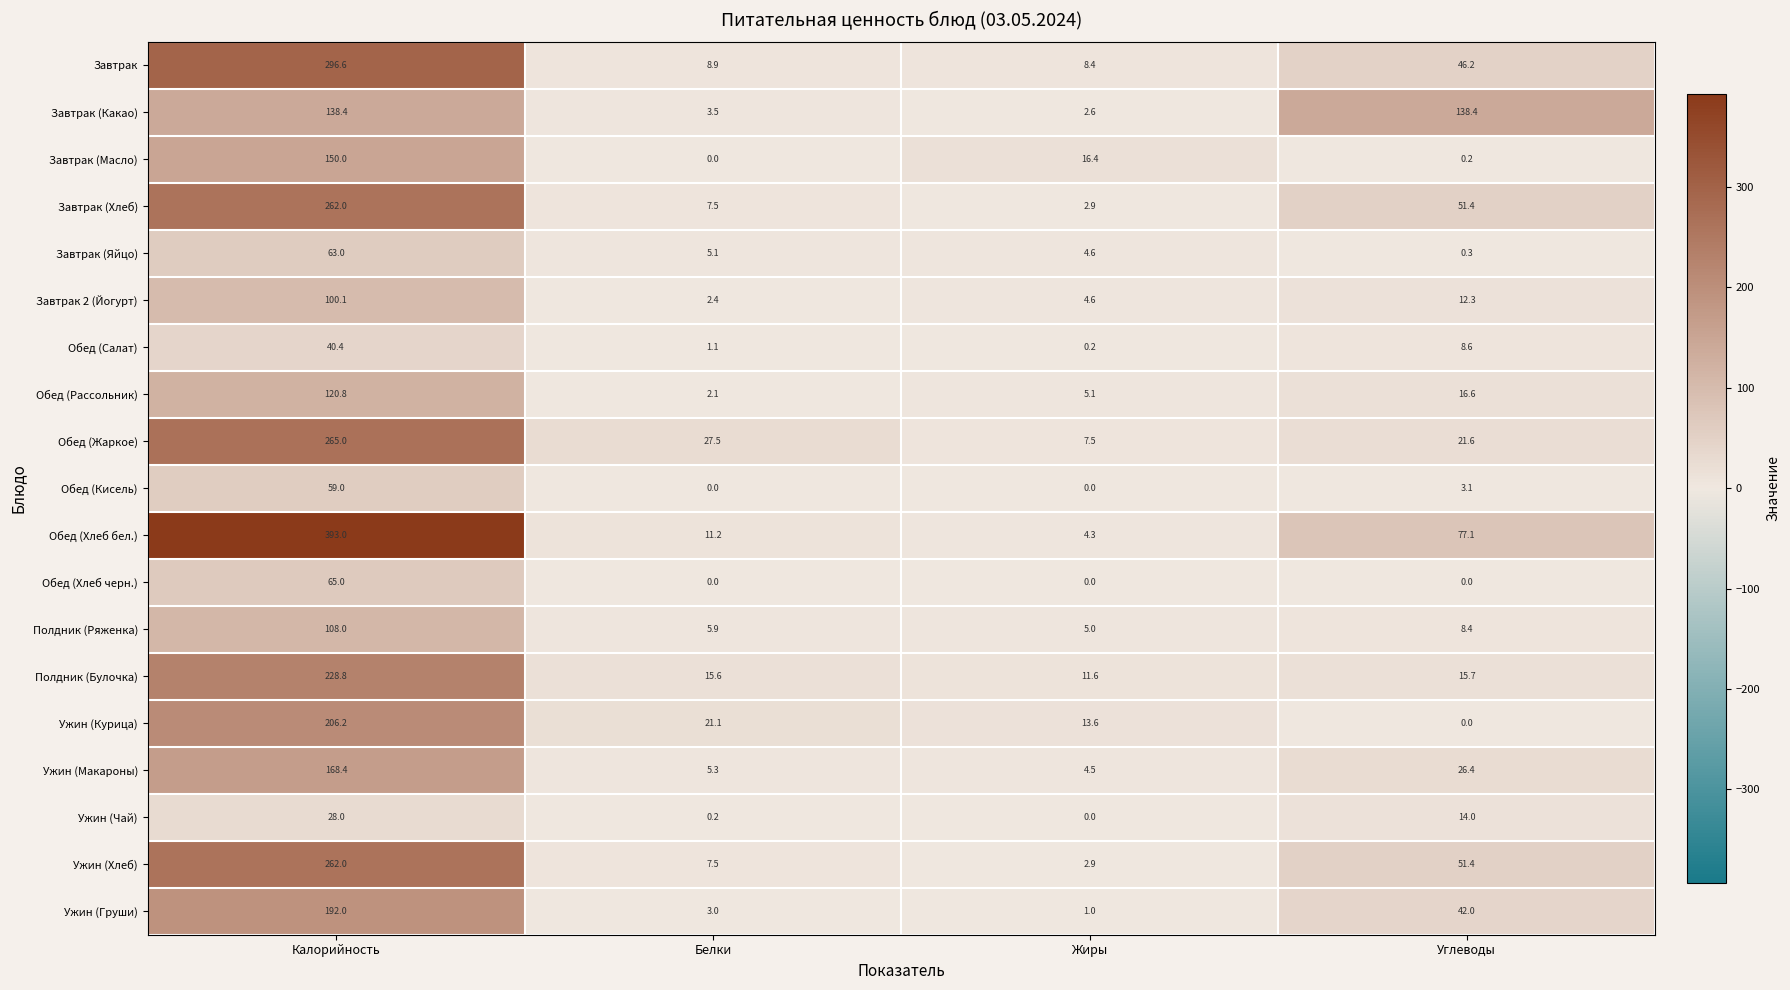

At which category is the sum across all series the highest?

Калорийность